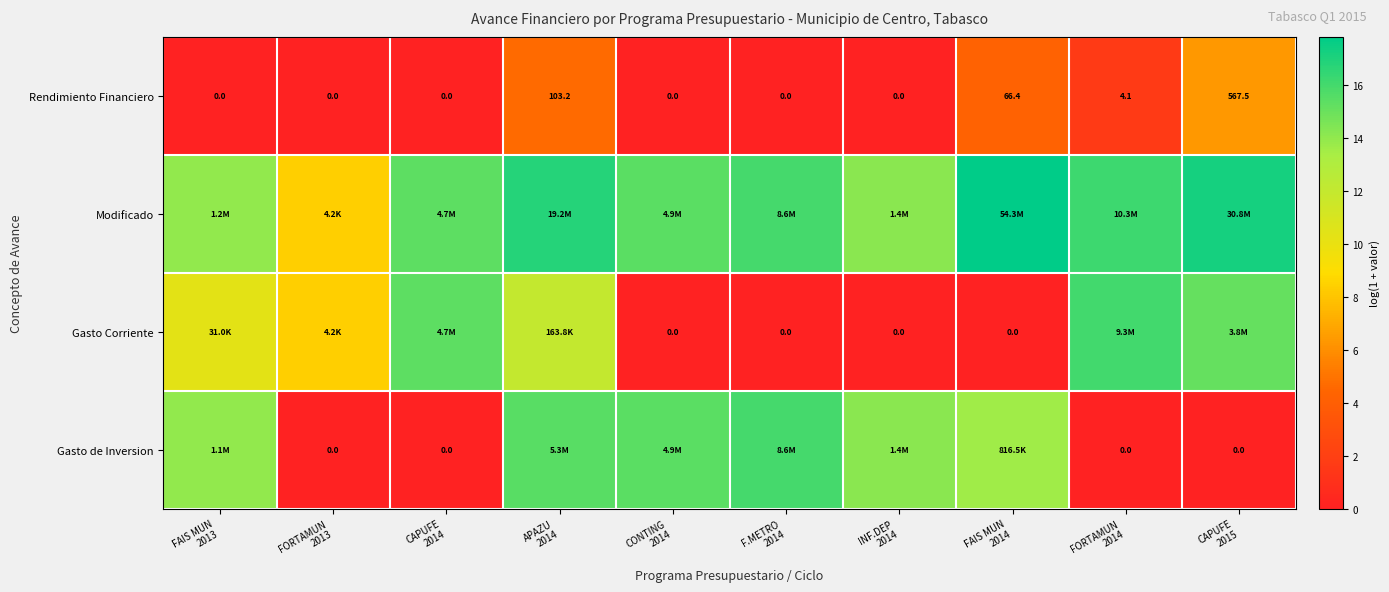

How many distinct data groups are displayed?

4